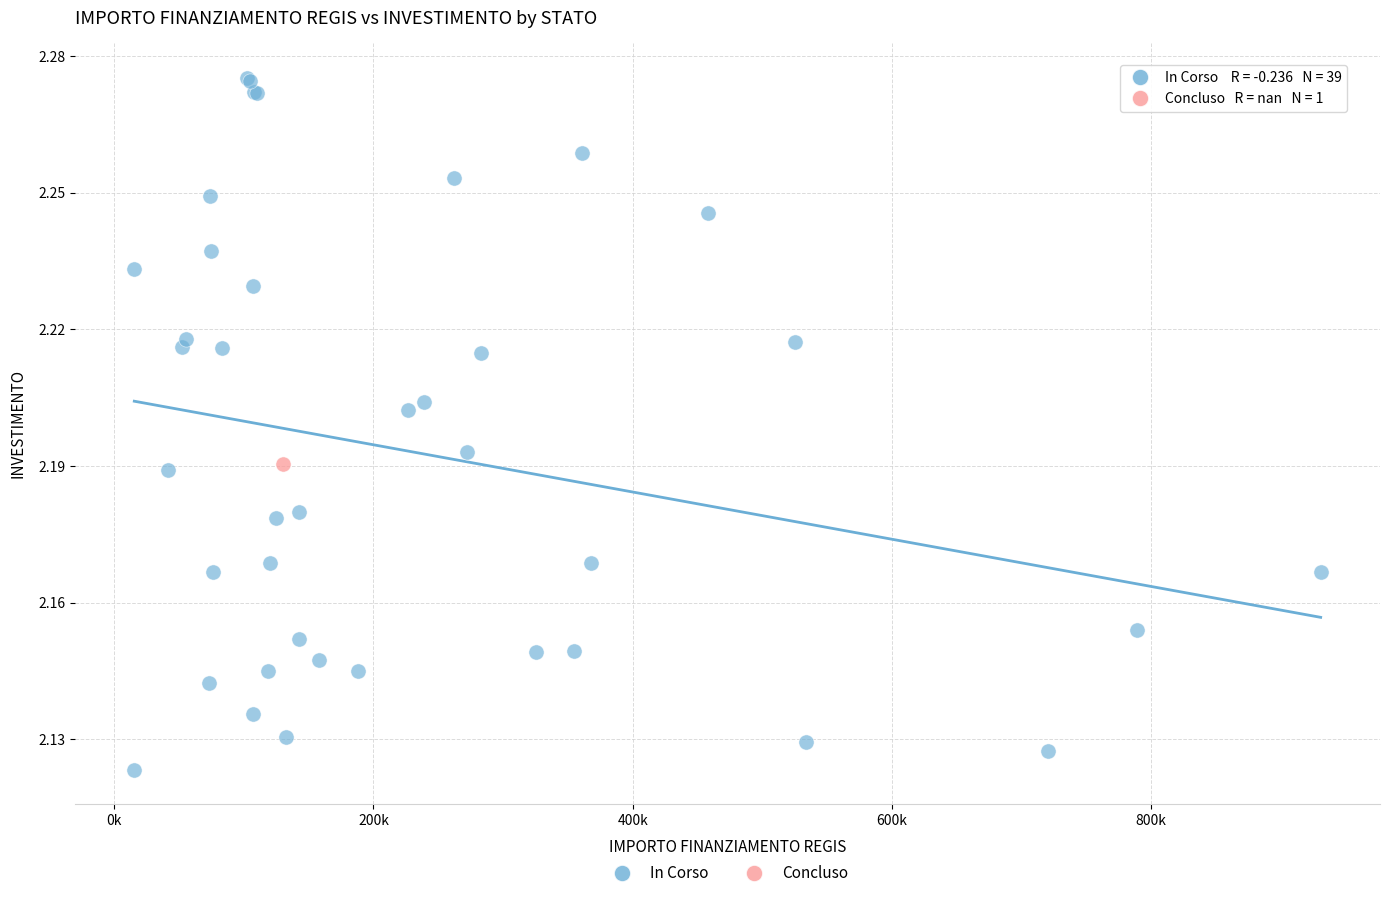

What are all the series names shown in the legend?

In Corso, Concluso